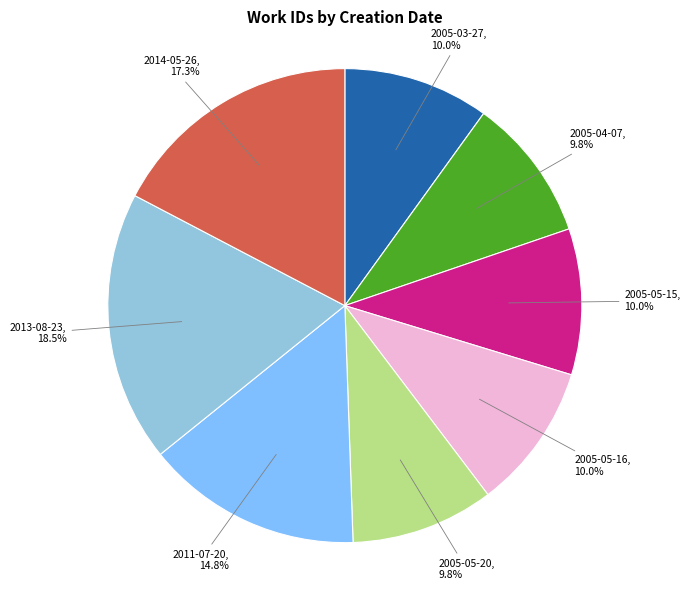

Count the number of slices in the pie.

8